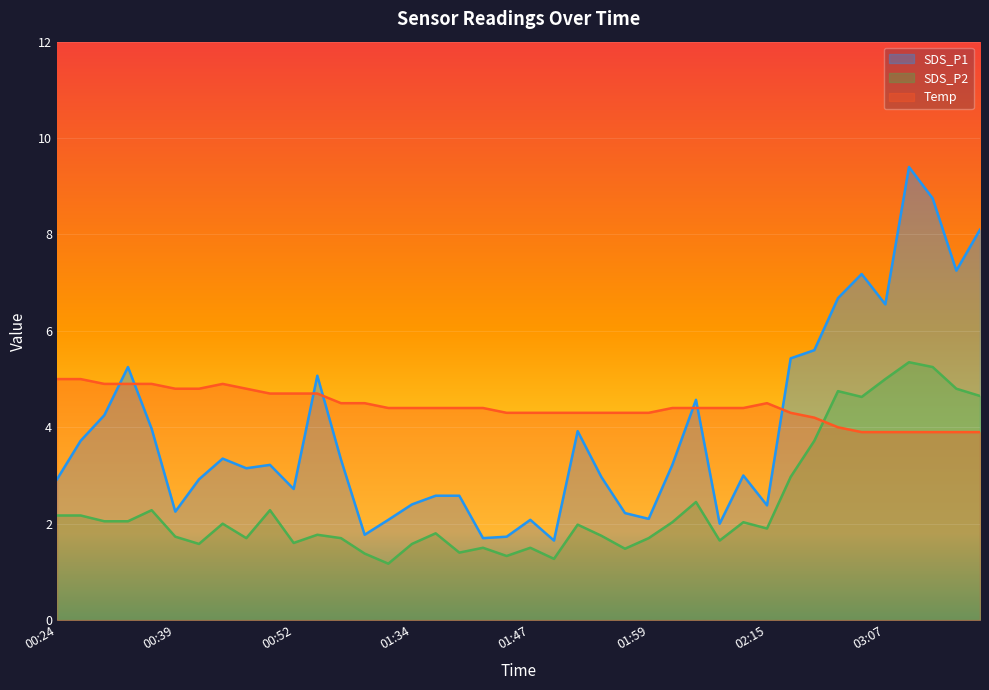

At which category does SDS_P2 reach its first local peak?

00:34